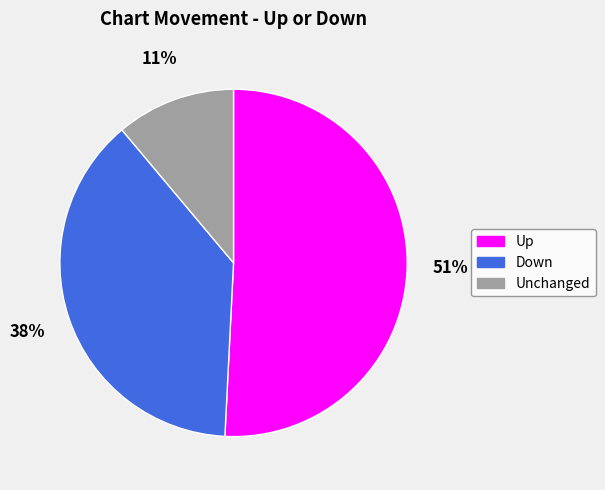

Is the sum of Unchanged and Up greater than half?

Yes